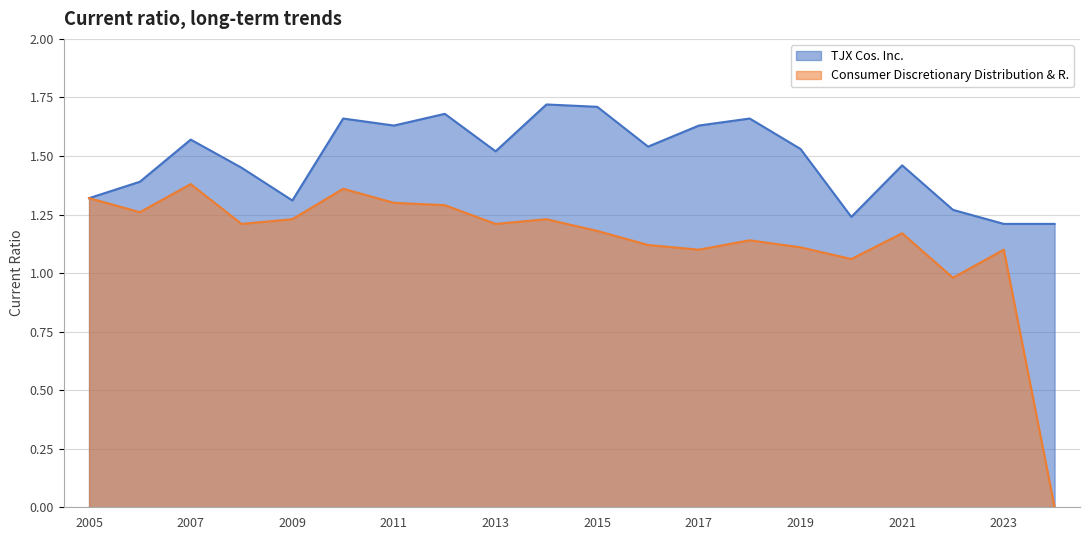

What are all the series names shown in the legend?

TJX Cos. Inc., Consumer Discretionary Distribution & R.